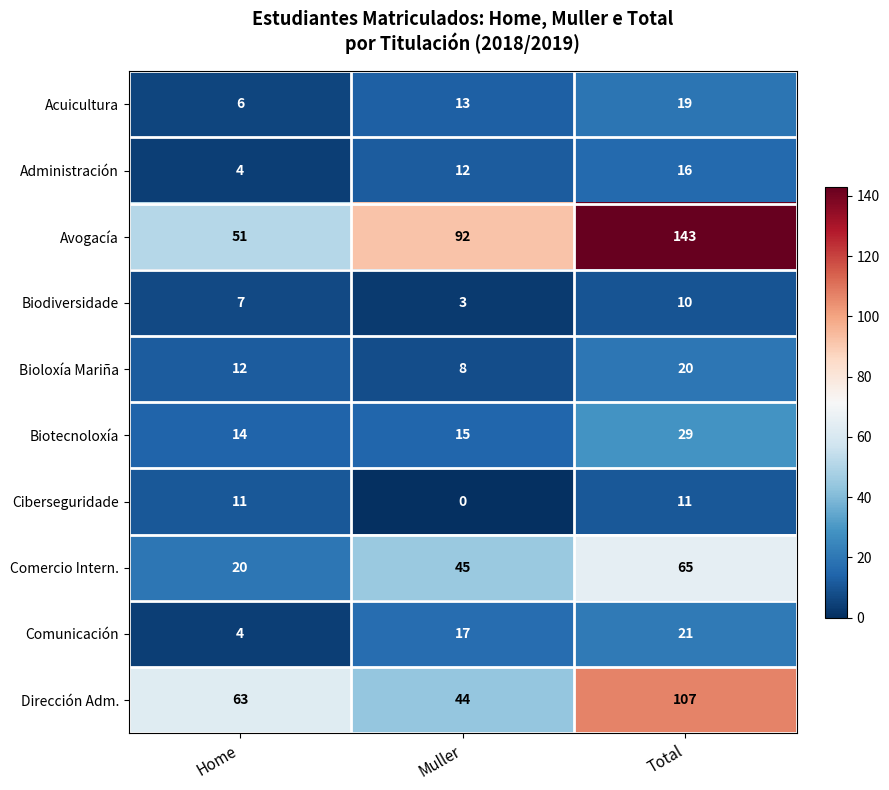

At which category is the sum across all series the highest?

Total